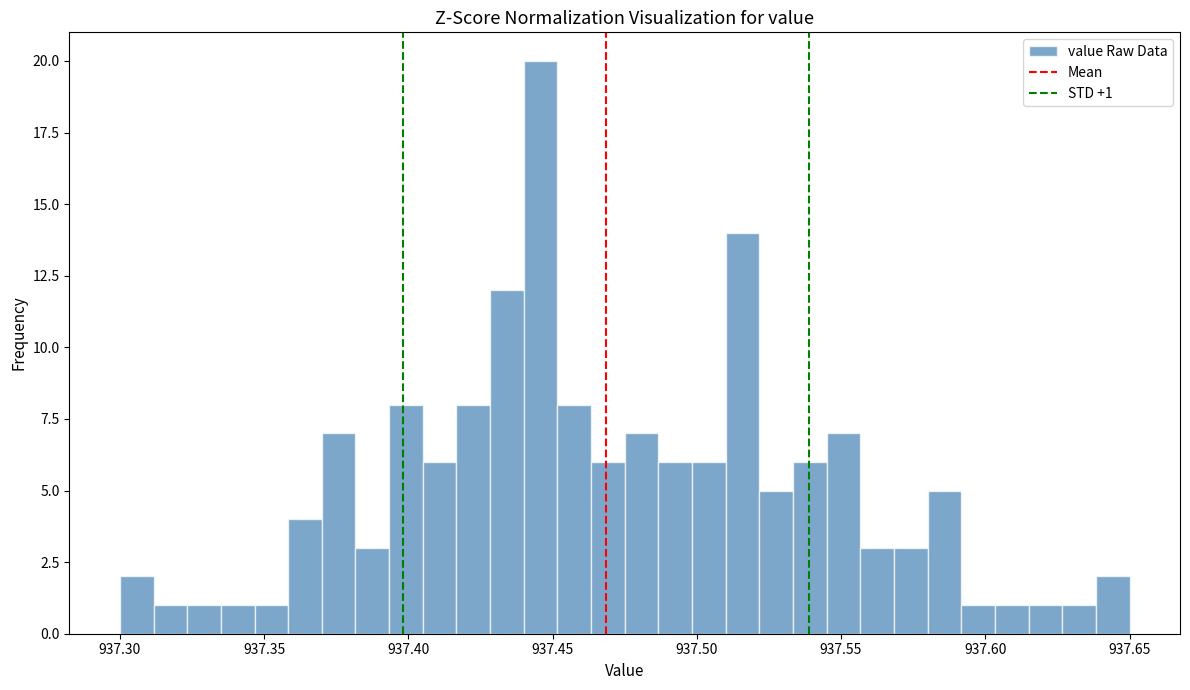

Around what value on the x-axis is the tallest bar? Give the approximate position of its centre, as read against the axis.

937.445